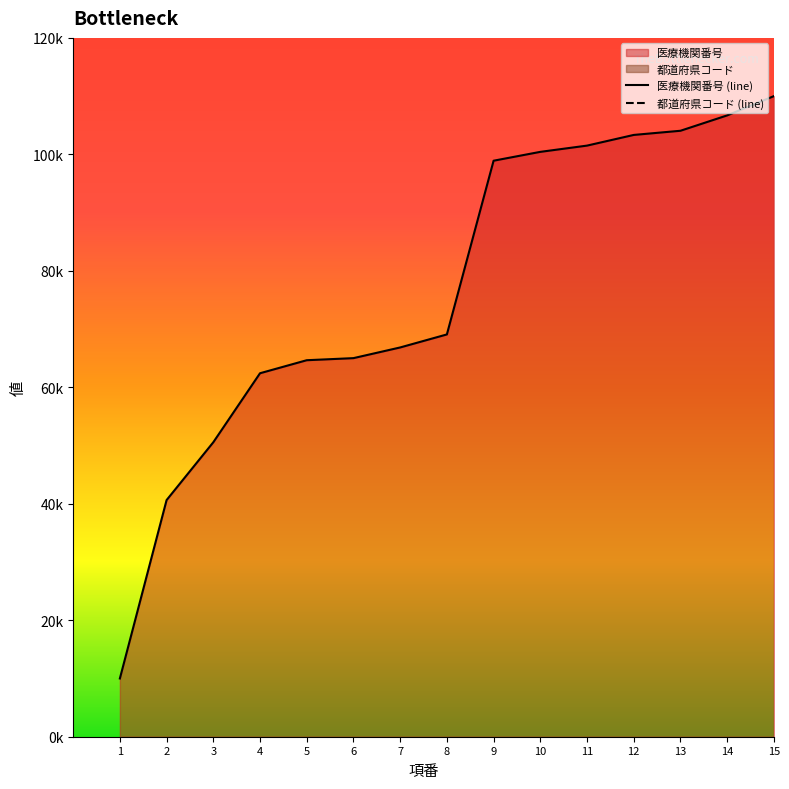

What is the difference between the maximum and second lowest values in the 医療機関番号 (line) series?

69364.9